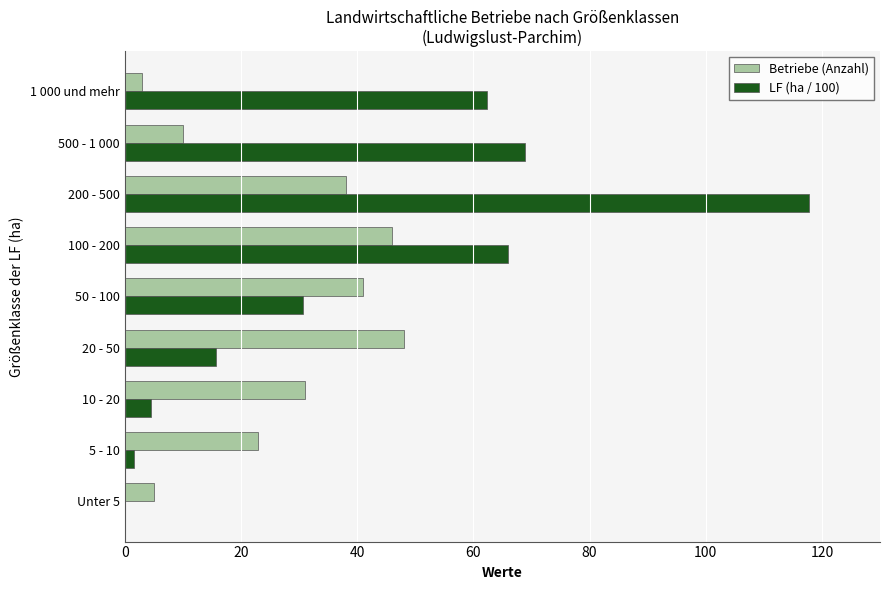

Which series has the largest total across all categories?

LF (ha / 100)